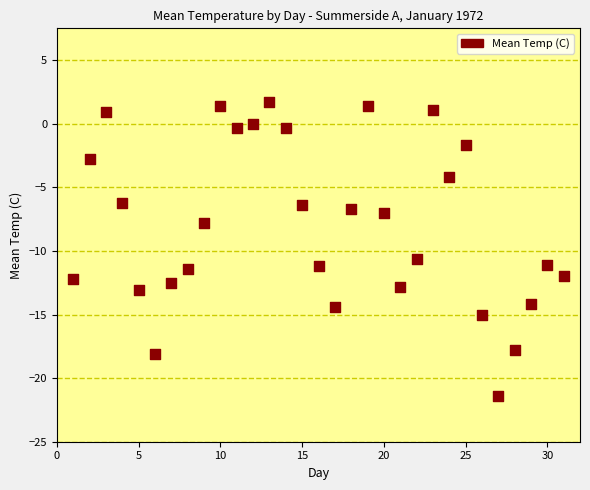

What is the range of X values (max minus min)?

30.0